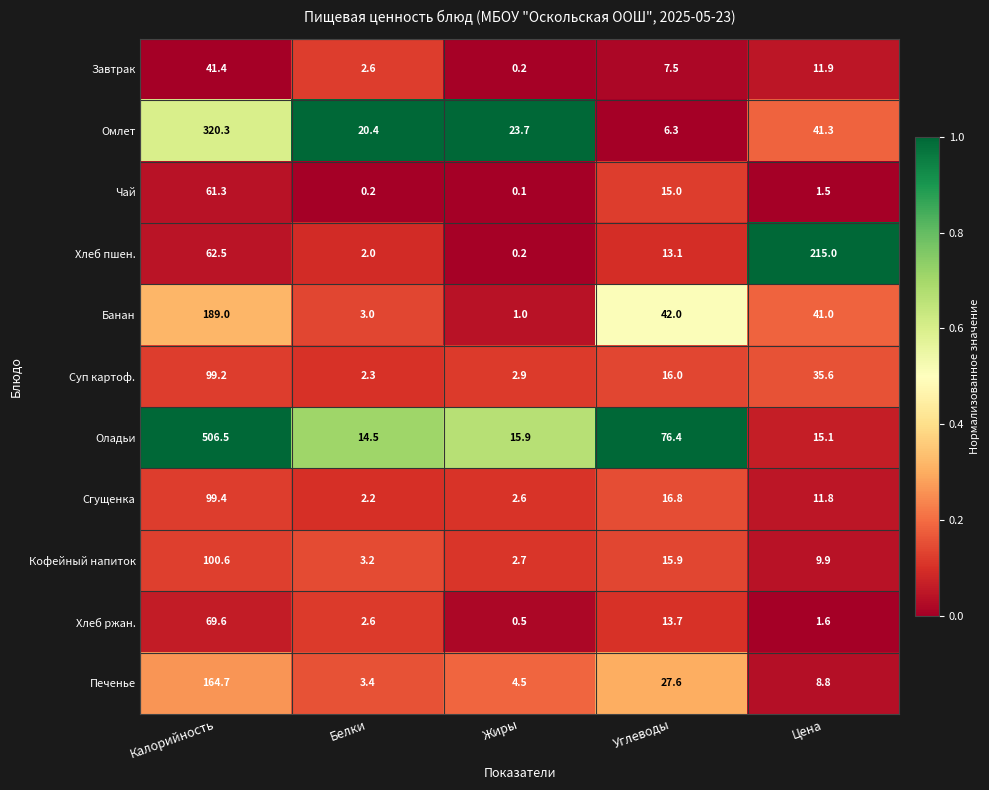

At Цена, list the series in order from smallest to largest.

Чай, Хлеб ржан., Печенье, Кофейный напиток, Сгущенка, Завтрак, Оладьи, Суп картоф., Банан, Омлет, Хлеб пшен.